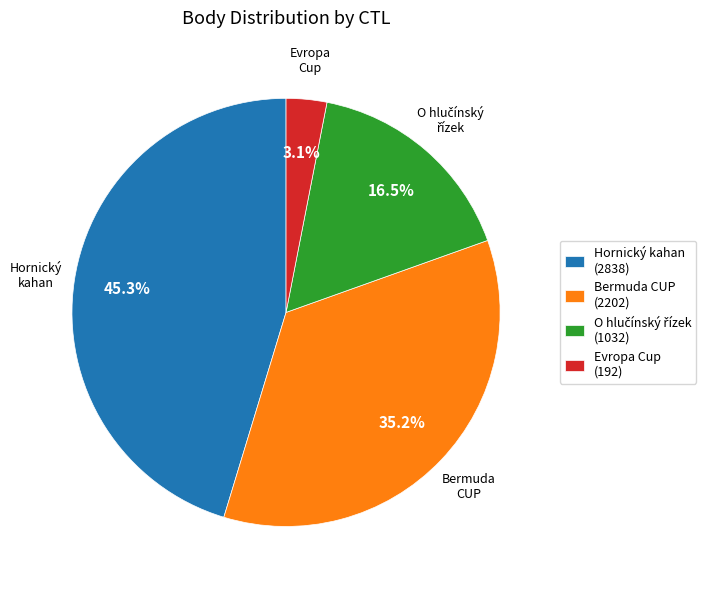

Which slice is the smallest?

Evropa Cup (192)